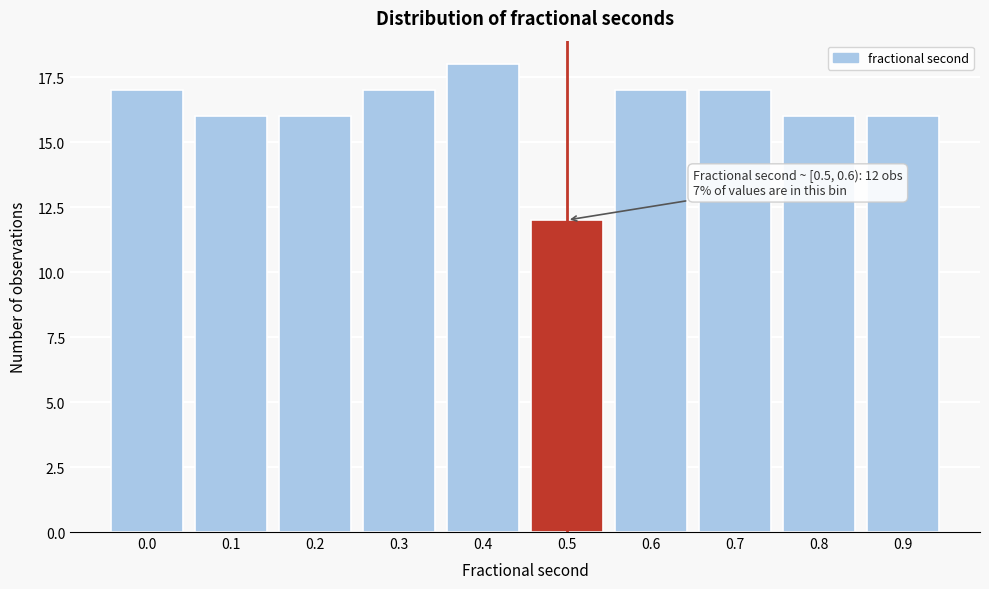

Reading right to left, extract all data points from this chart.

16	16	17	17	12	18	17	16	16	17